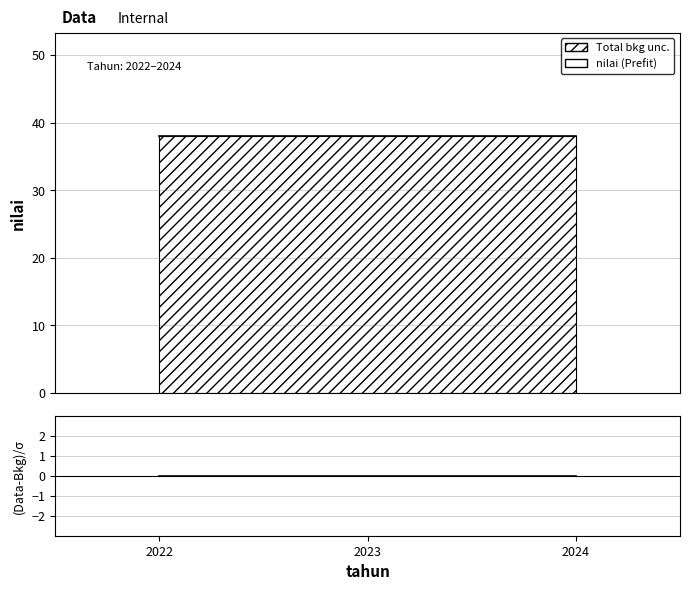

The value of (Data-Bkg)/σ at 2023 is 0.0. True or false?

True